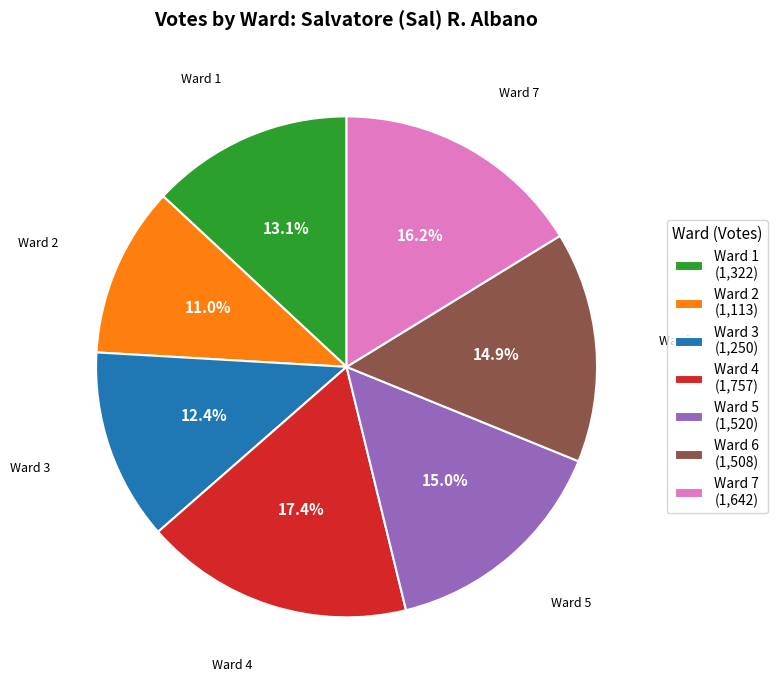

To the nearest percent, what is the difference between the largest and smallest slice percentages?

6%